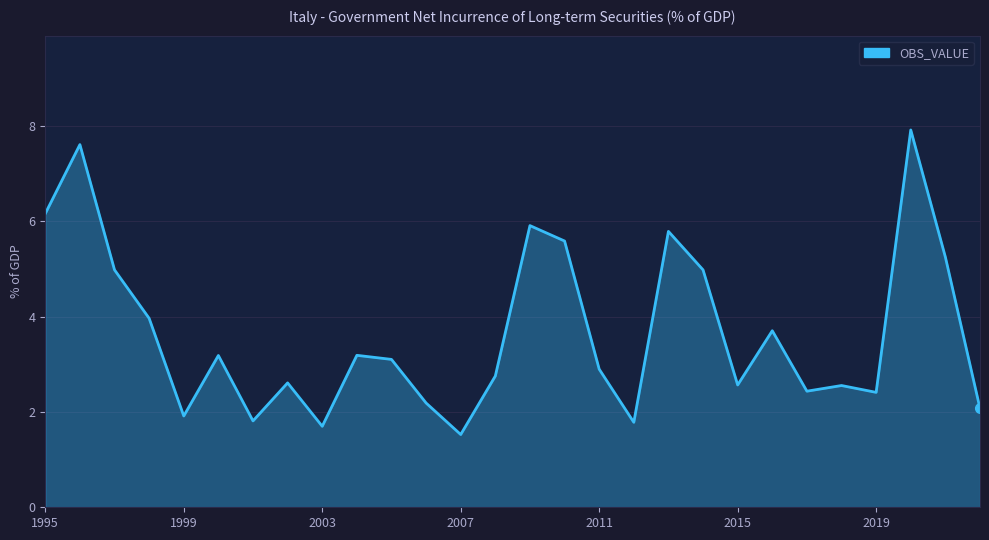

What is the difference between the maximum and minimum values?

6.4